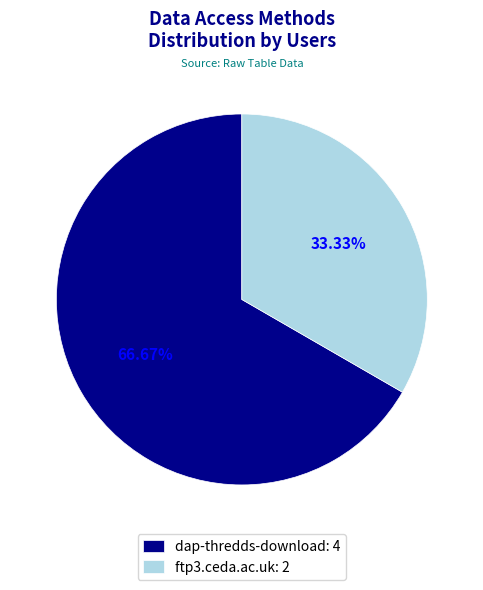

Which has a higher value, dap-thredds-download: 4 or ftp3.ceda.ac.uk: 2?

dap-thredds-download: 4